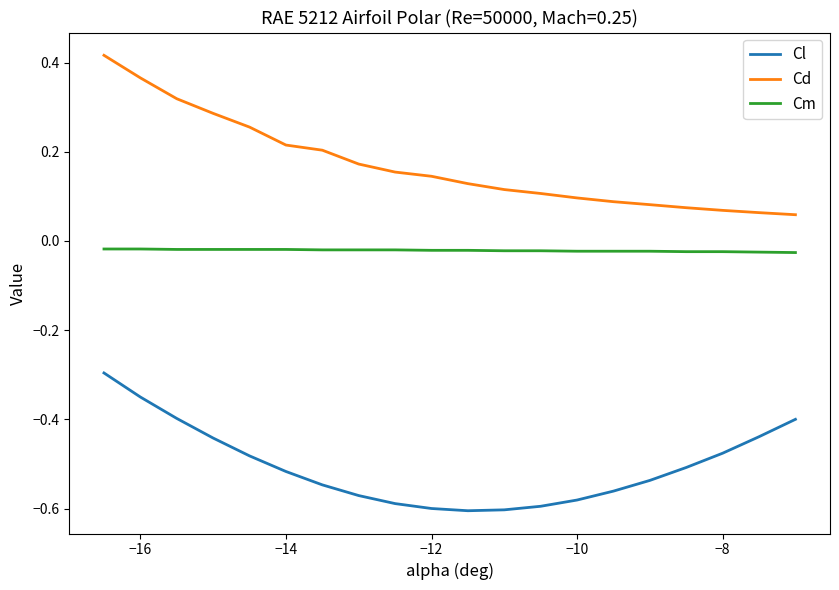

True or false: Cm and Cd intersect in this chart.

False